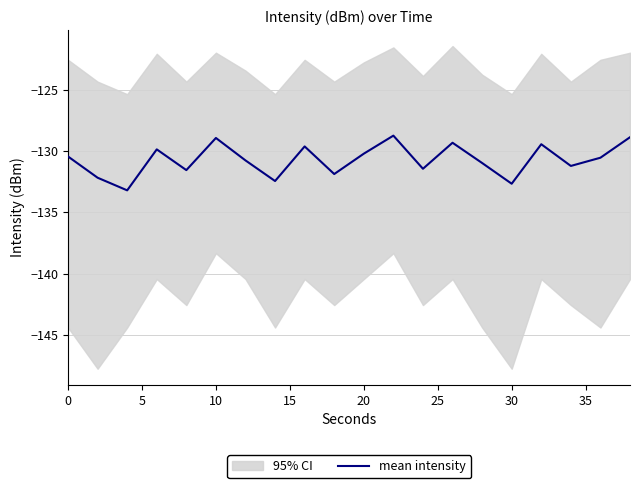

Does the chart display data point markers on the line(s)?

No